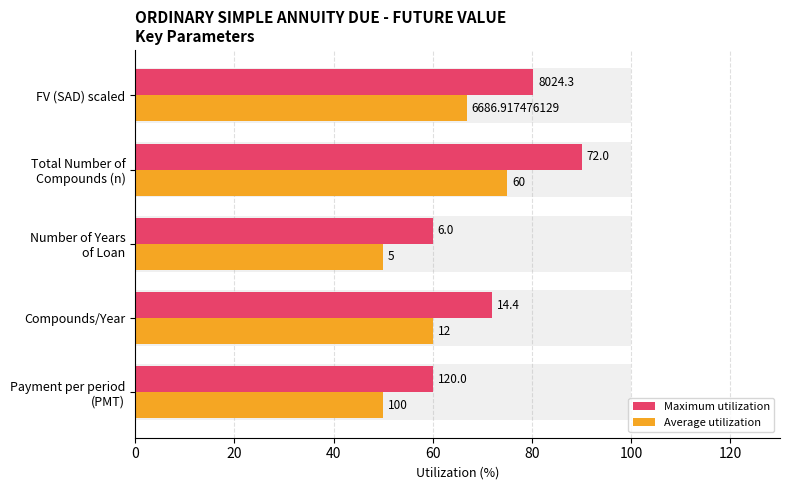

Which has a higher value, Total Number of Compounds (n) or Payment per period (PMT)?

Total Number of Compounds (n)